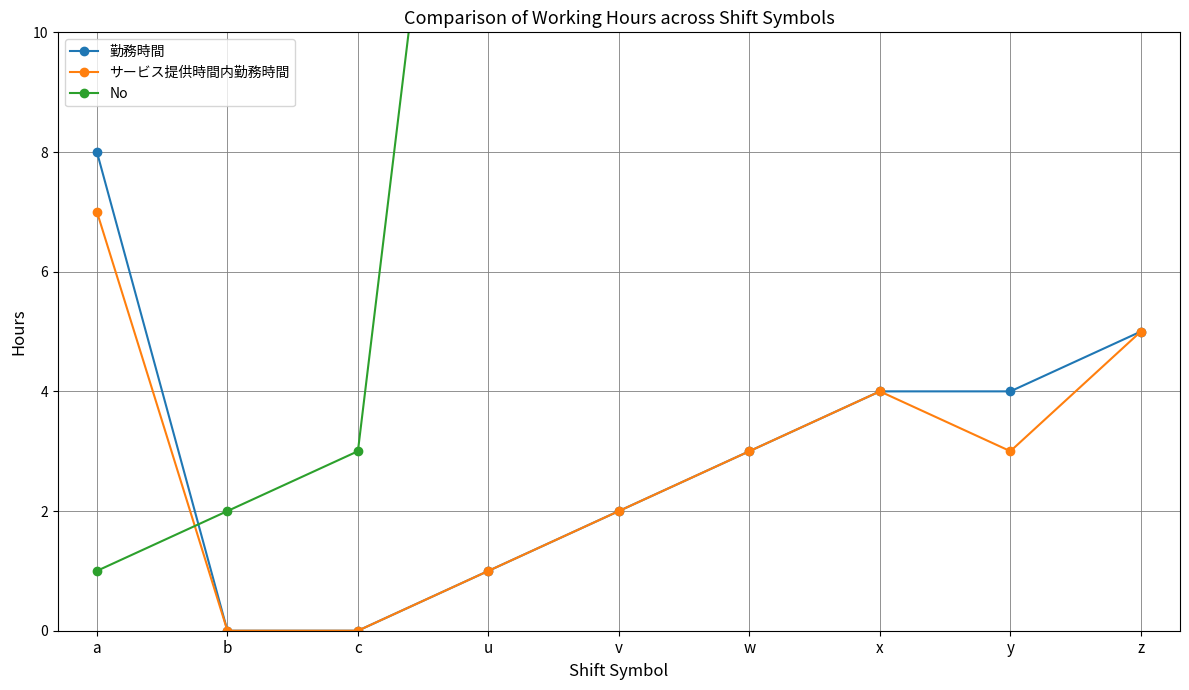

True or false: 勤務時間 has a value of 0 at b.

True